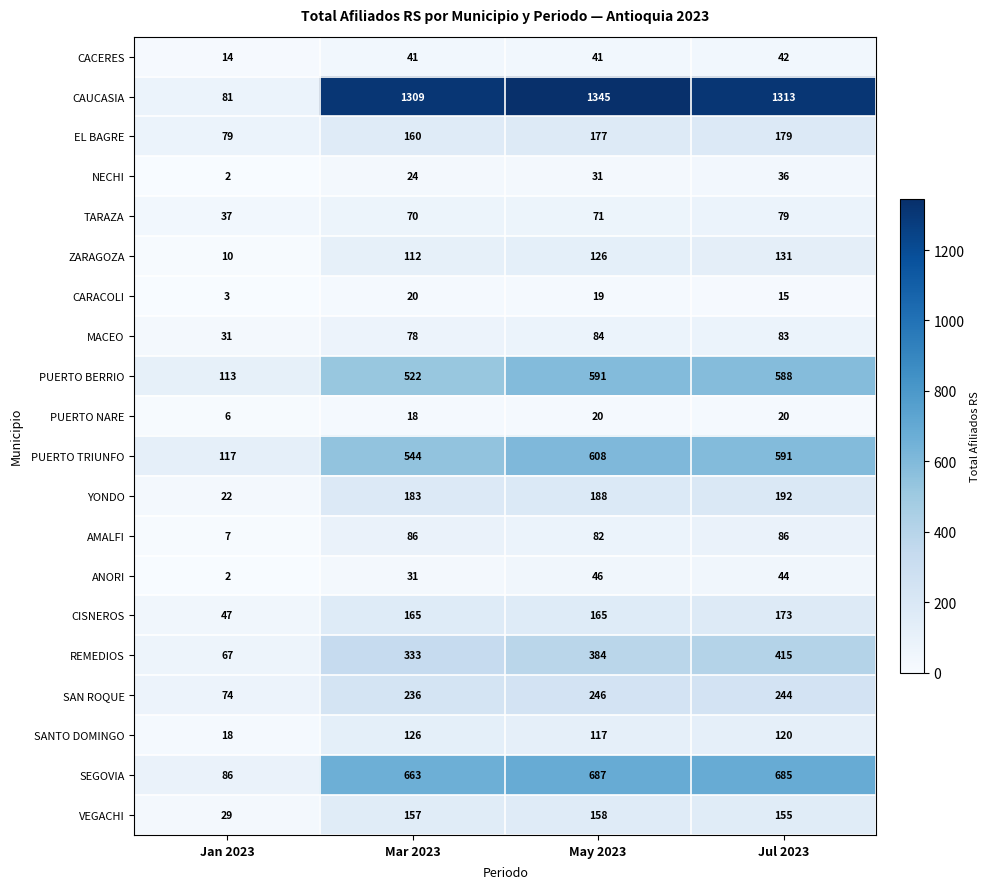

At how many categories does at least one series exceed 849?

3